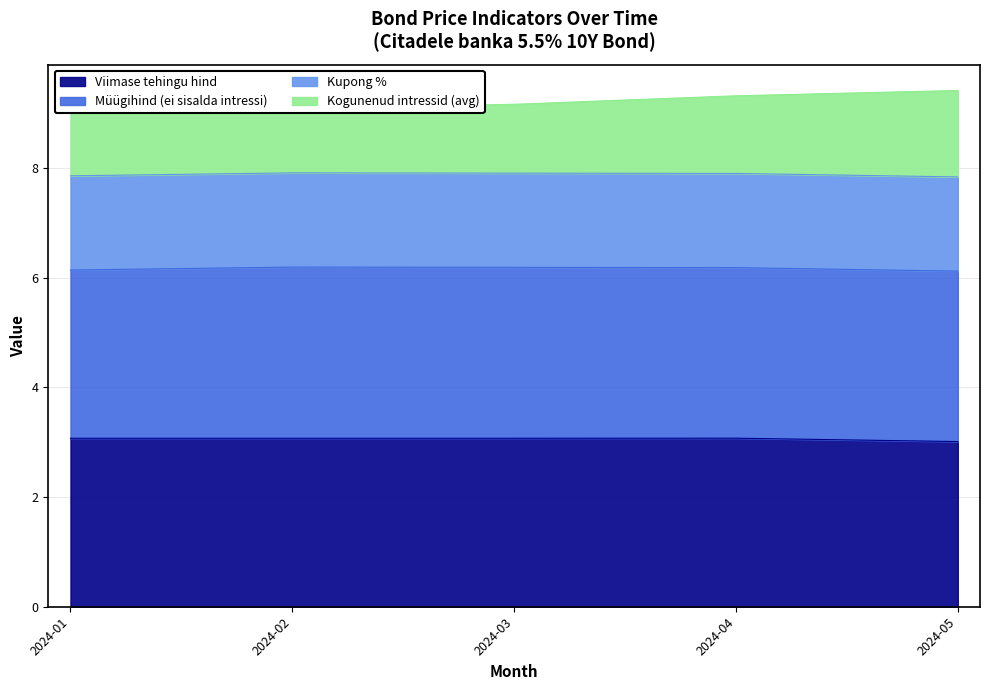

What is the sum of all Kogunenud intressid (avg) values?

46.0